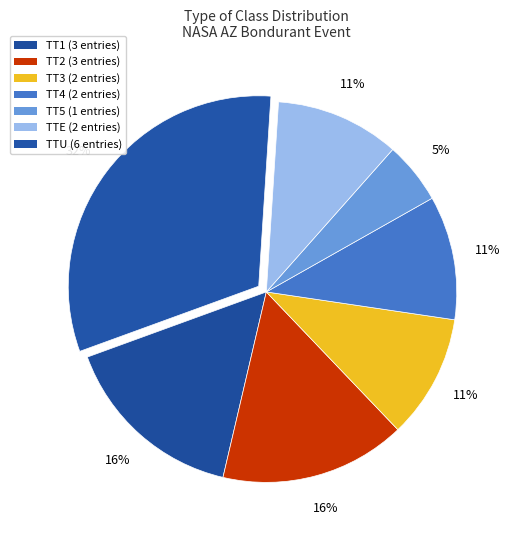

What percentage do TT5 and TT2 together represent?

21.1%